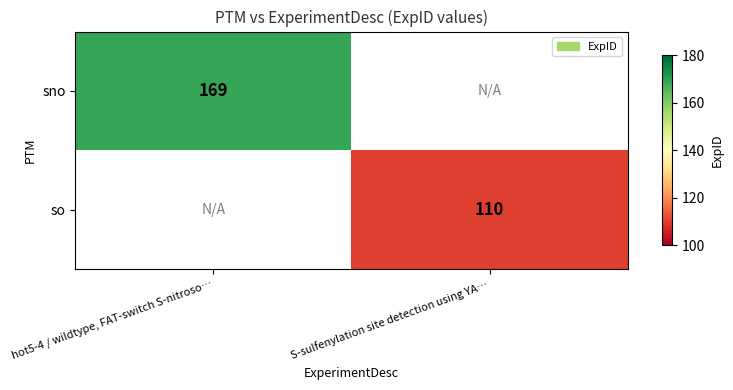

The sno series shows 80 at hot5-4 / wildtype, FAT-switch S-nitroso…. True or false?

False